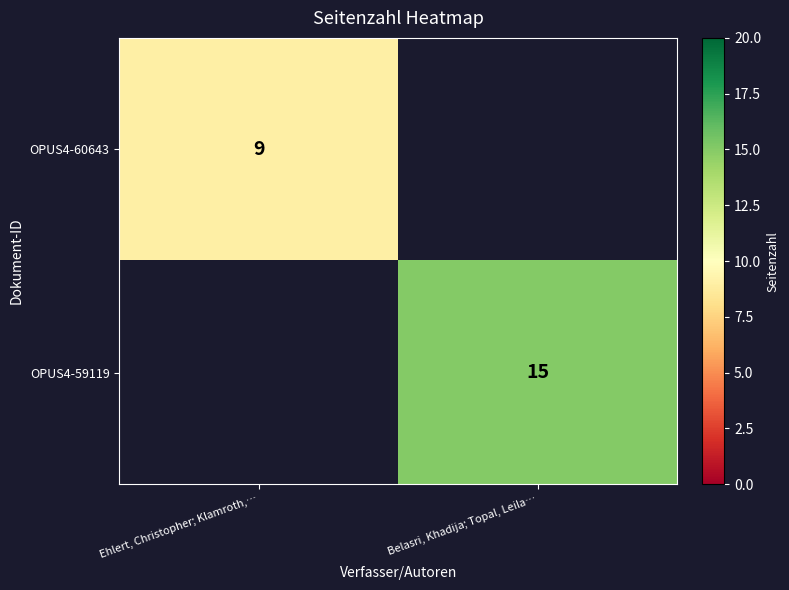

Is it true that OPUS4-60643 equals 2.3 at Ehlert, Christopher; Klamroth,…?

False